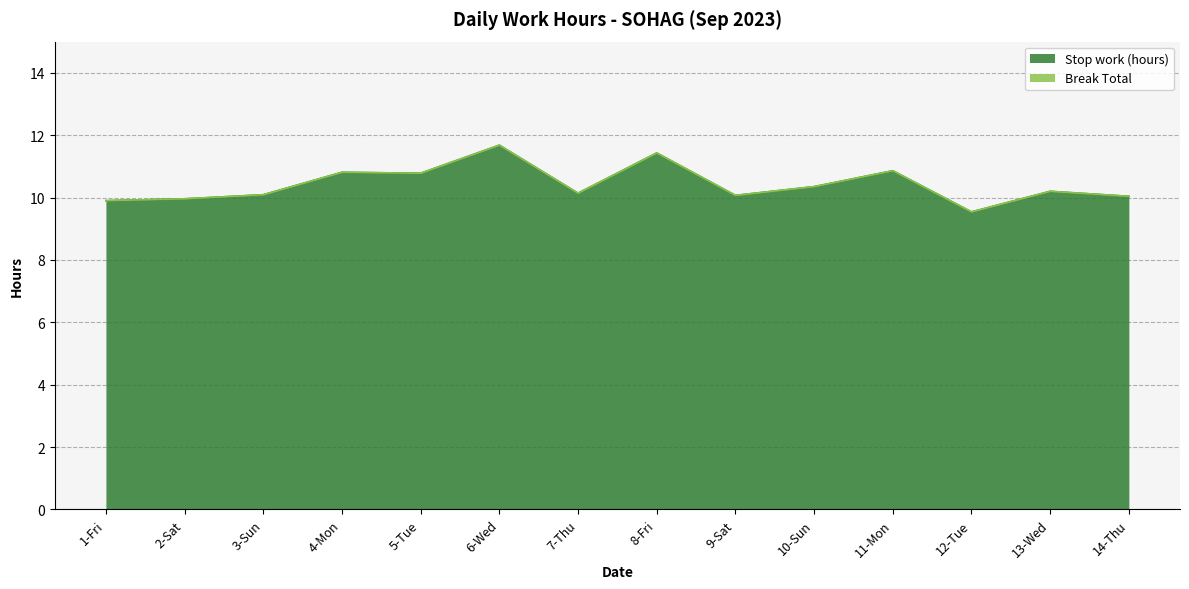

What is the sum of all values?

145.8